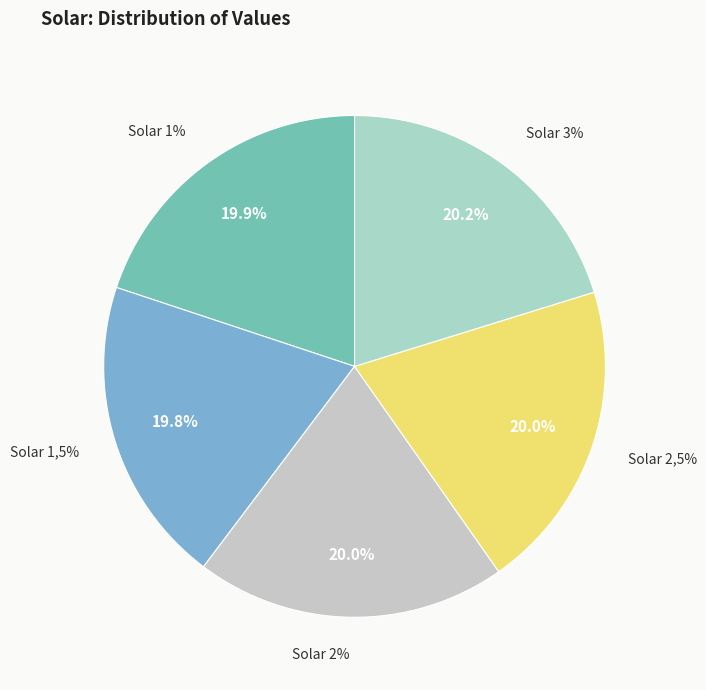

Approximately how many times larger is the value at Solar 1,5% compared to Solar 3%?

1.0